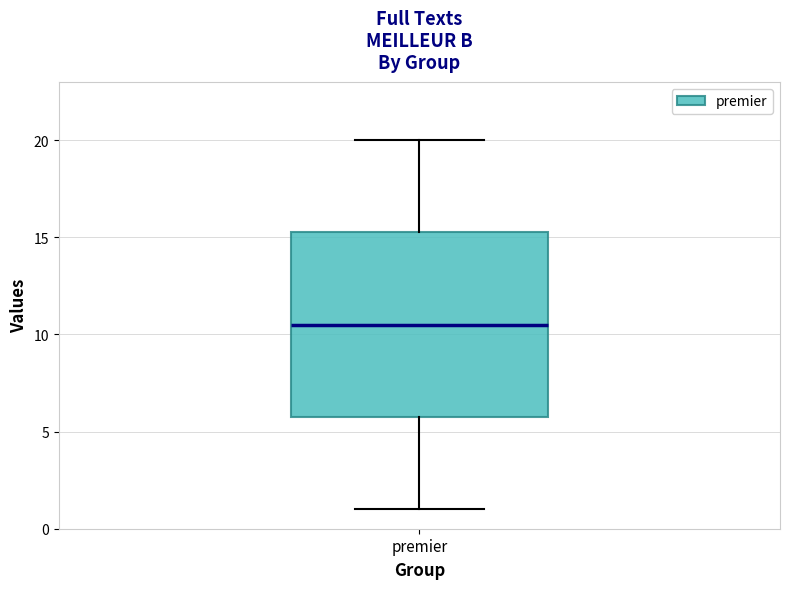

Where is the lower edge of the box for premier on the y-axis? The values are not printed on the chart, so give them approximately, as read against the axis.

6.0